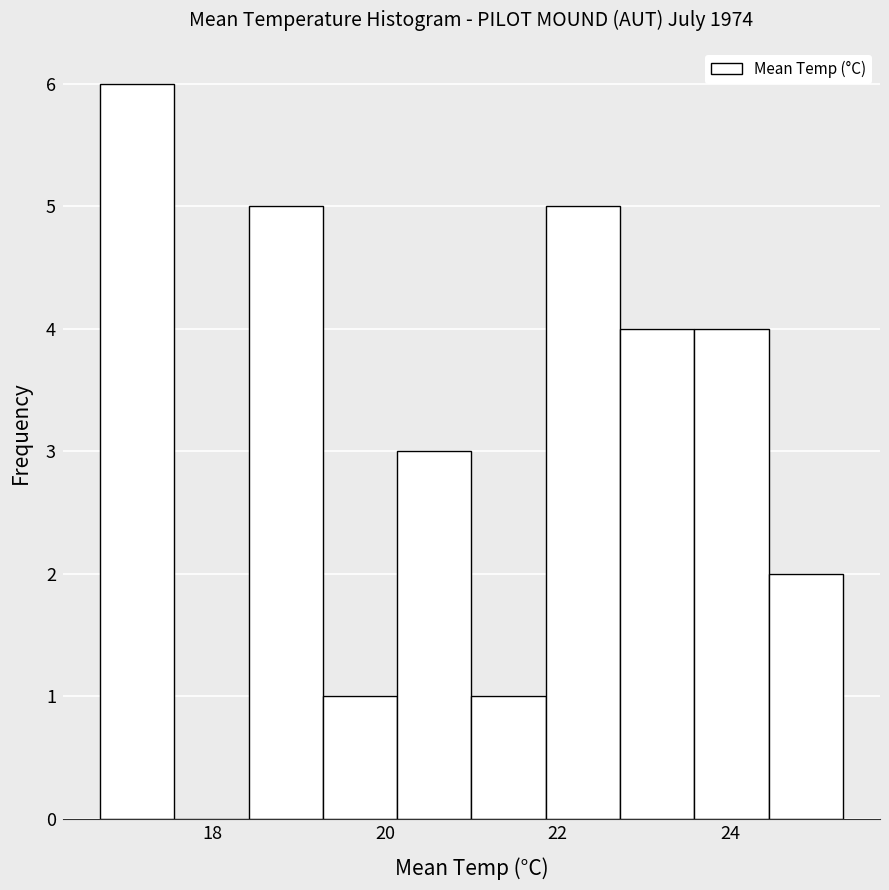

How tall is the bar that spans 23.58 to 24.44 on the x-axis? Neither the bar edges nor the heights are printed on the chart, so give them approximately, as read against the axes.

4